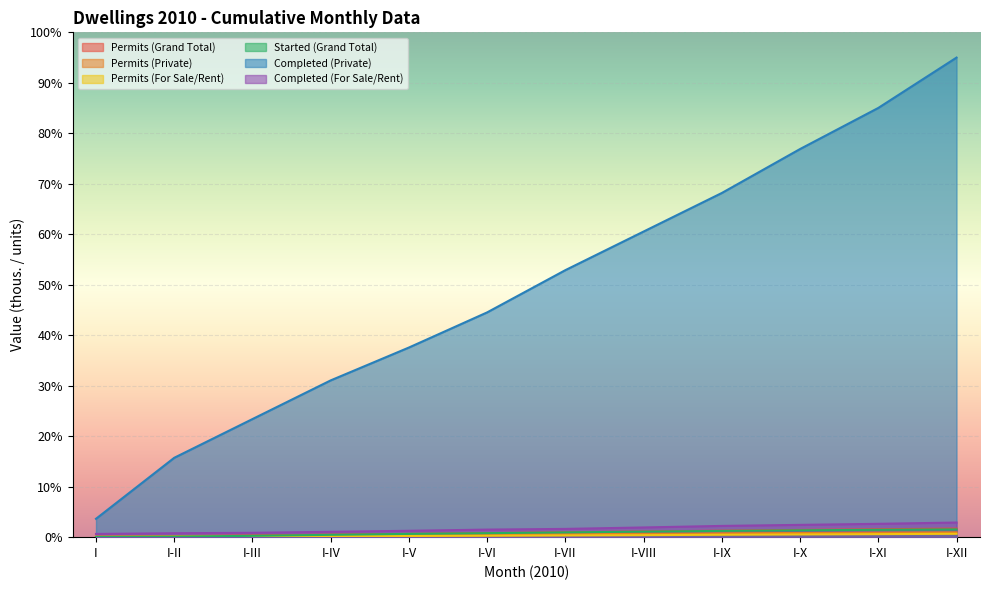

Between I-III and I-VII, which is larger?

I-VII